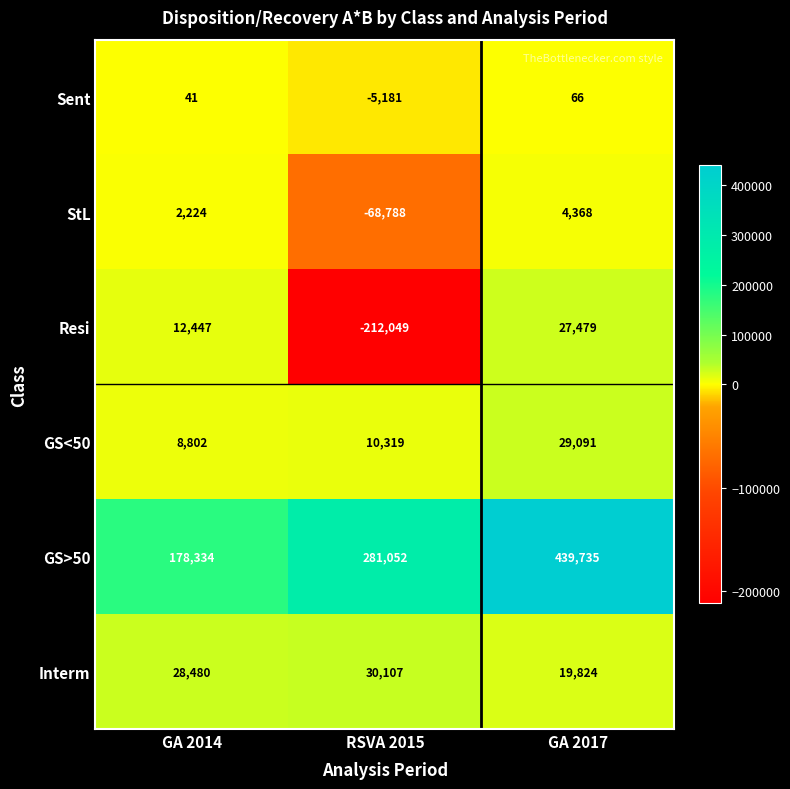

Between GA 2014 and GA 2017, which series saw the biggest shift?

GS>50